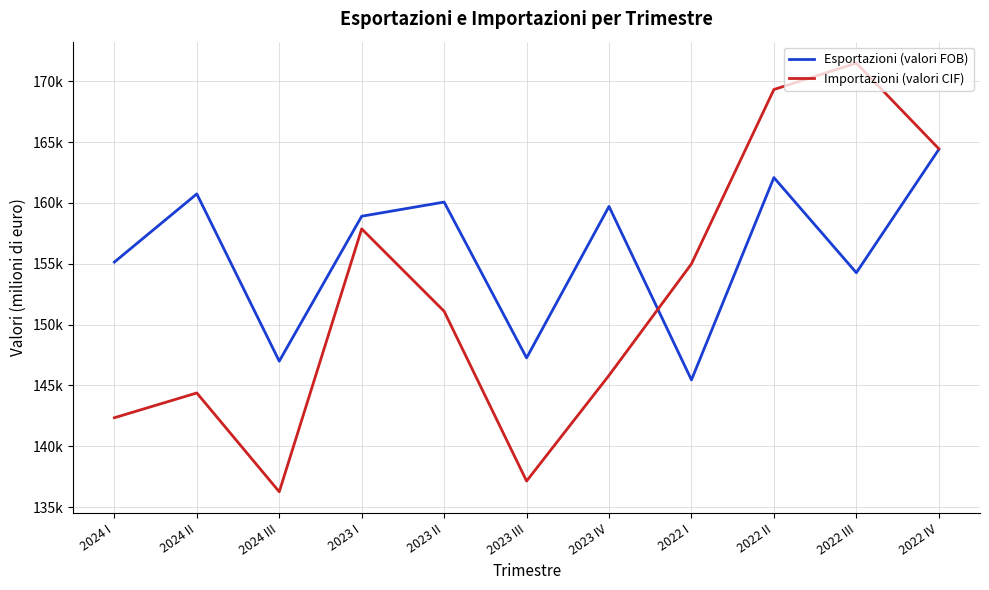

Rank the series by their average value, from highest to lowest.

Esportazioni (valori FOB), Importazioni (valori CIF)